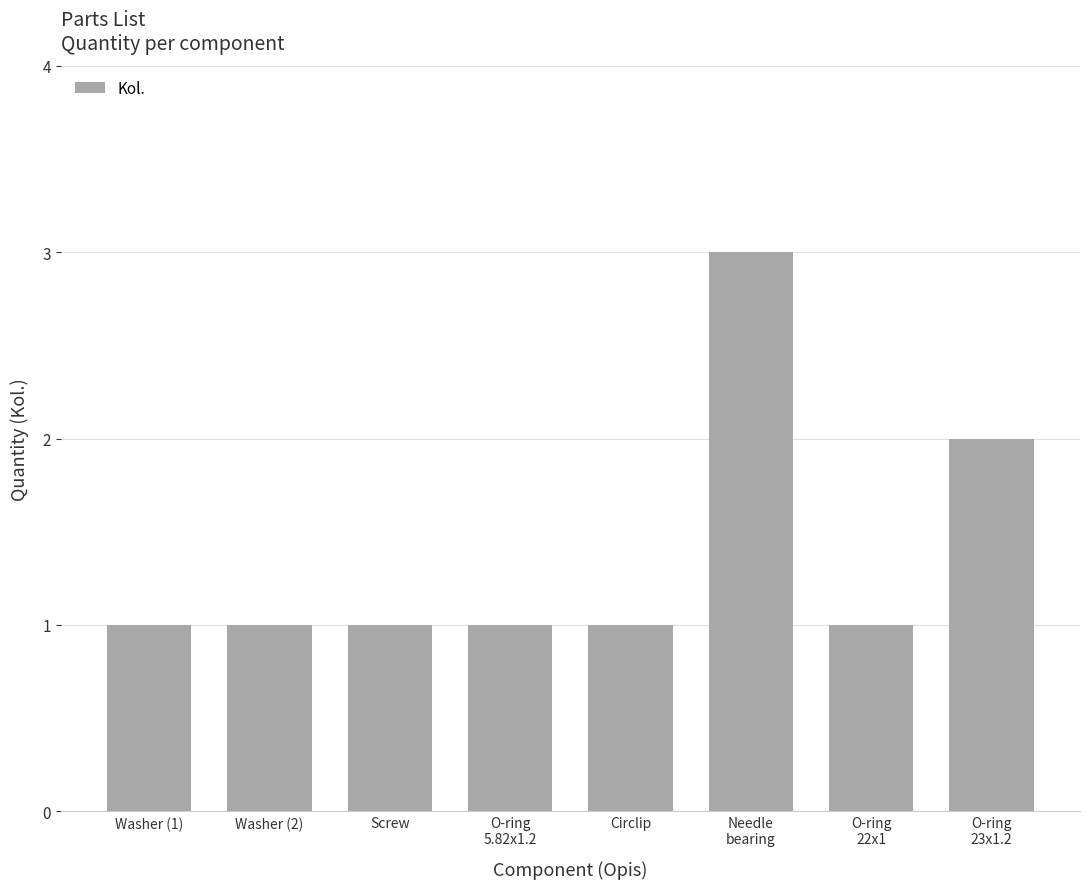

What is the sum of all values?

11